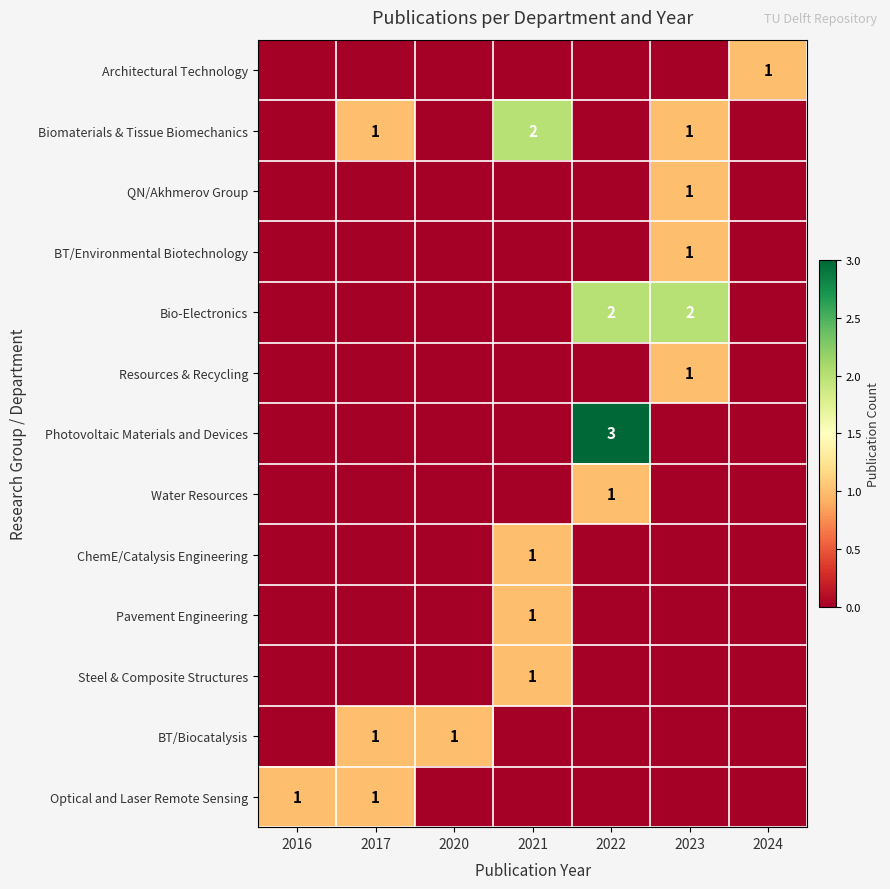

Is it true that Photovoltaic Materials and Devices equals 1 at 2022?

False